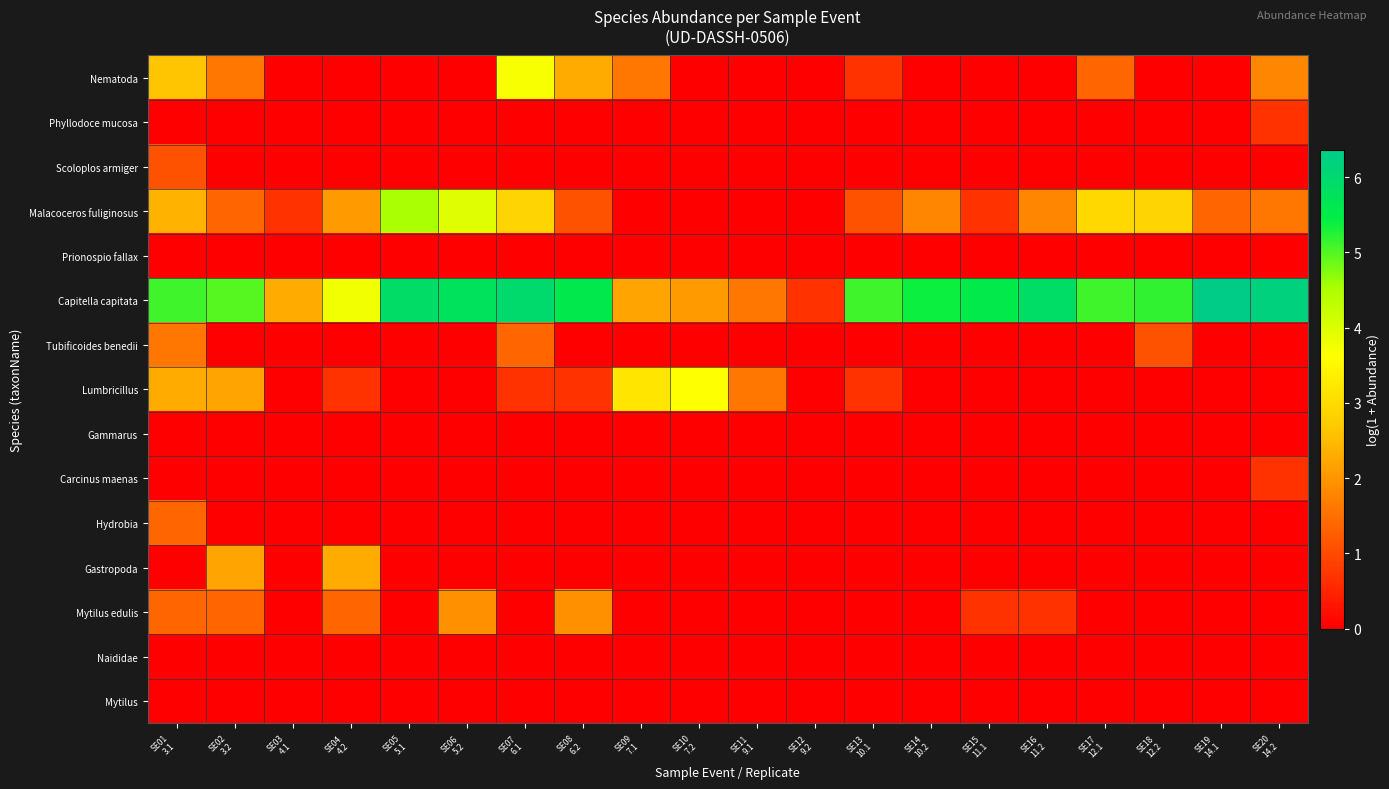

Between SE04
4.2 and SE09
7.1, which is larger?

SE09
7.1